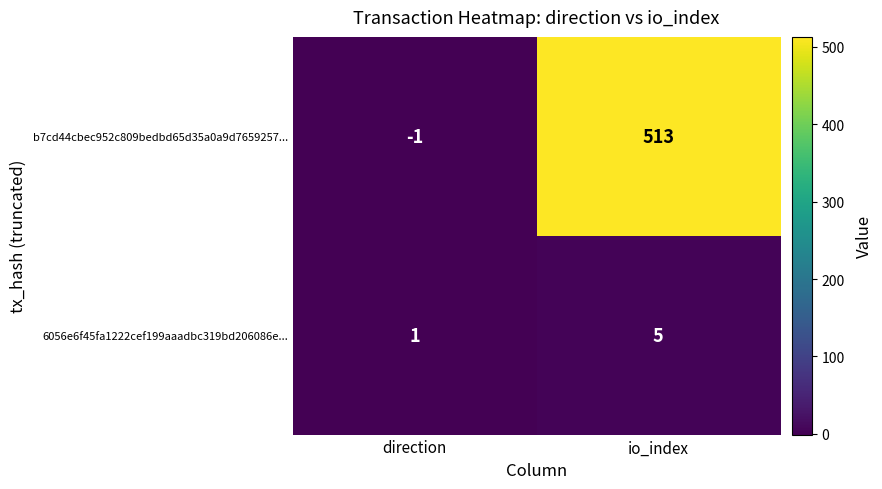

What is the total value across all series at io_index?

518